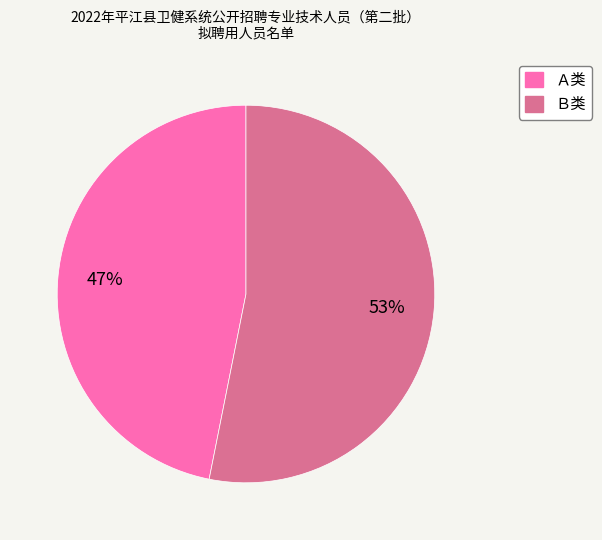

The Ｂ类 slice represents 53% of the pie. True or false?

True